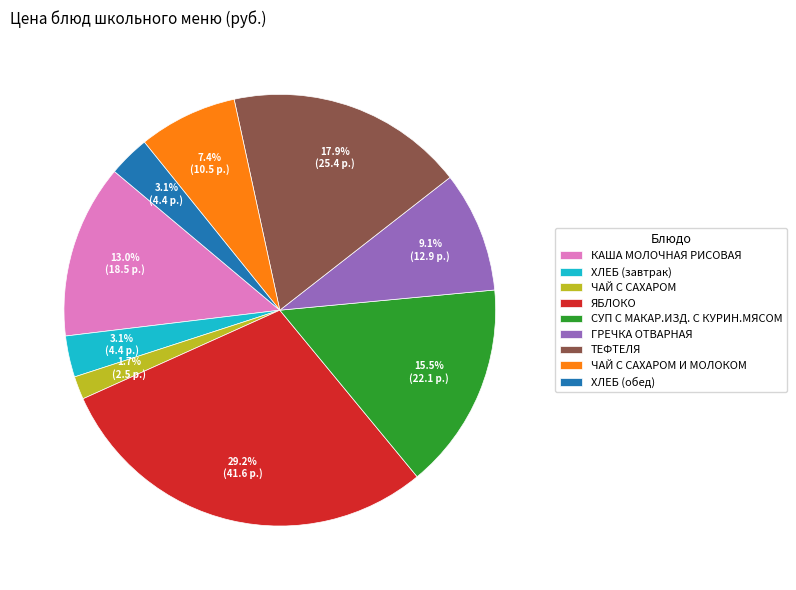

Combined, do СУП С МАКАР.ИЗД. С КУРИН.МЯСОМ and ЧАЙ С САХАРОМ account for over 50%?

No